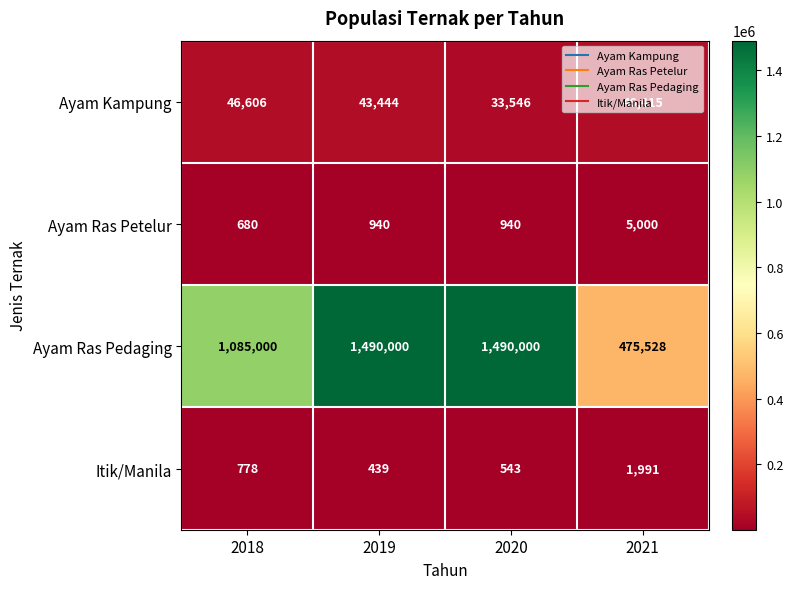

Which series has the largest range (max minus min)?

Ayam Ras Pedaging